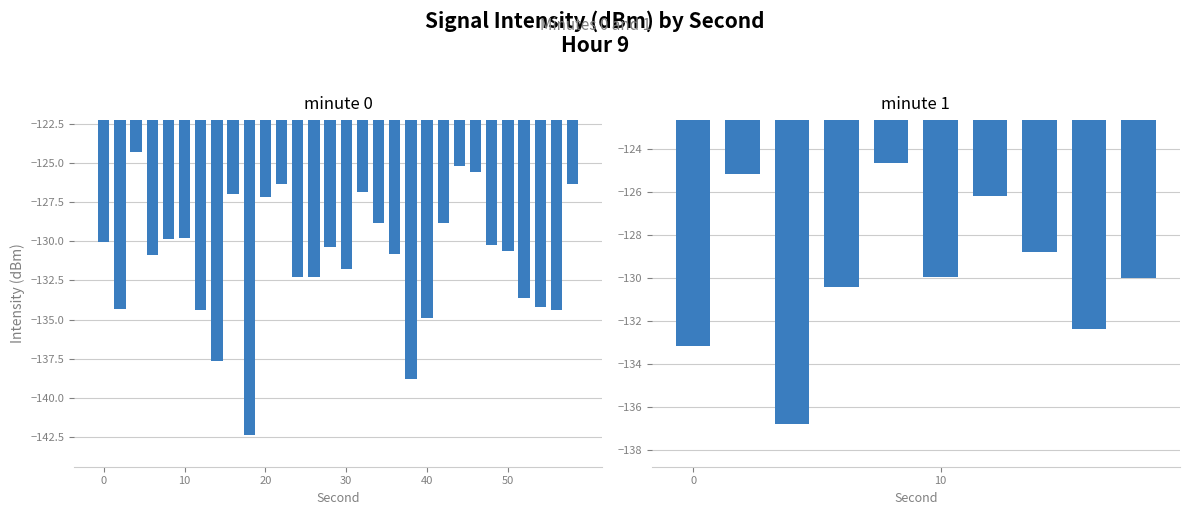

True or false: the data shows -41.3 at 32.

False